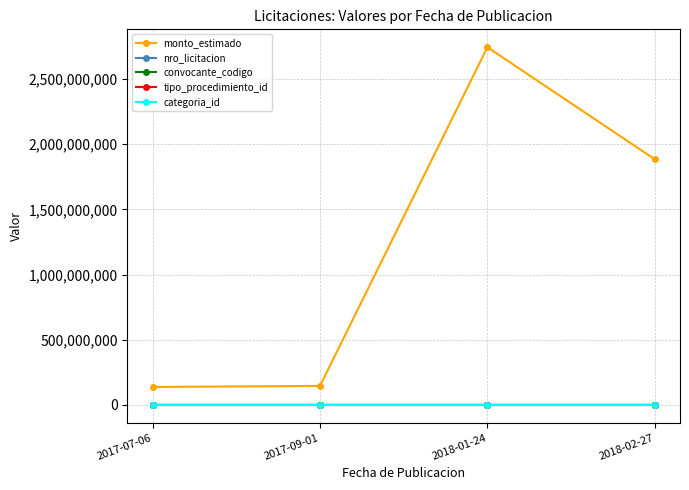

How many series are shown in this chart?

5